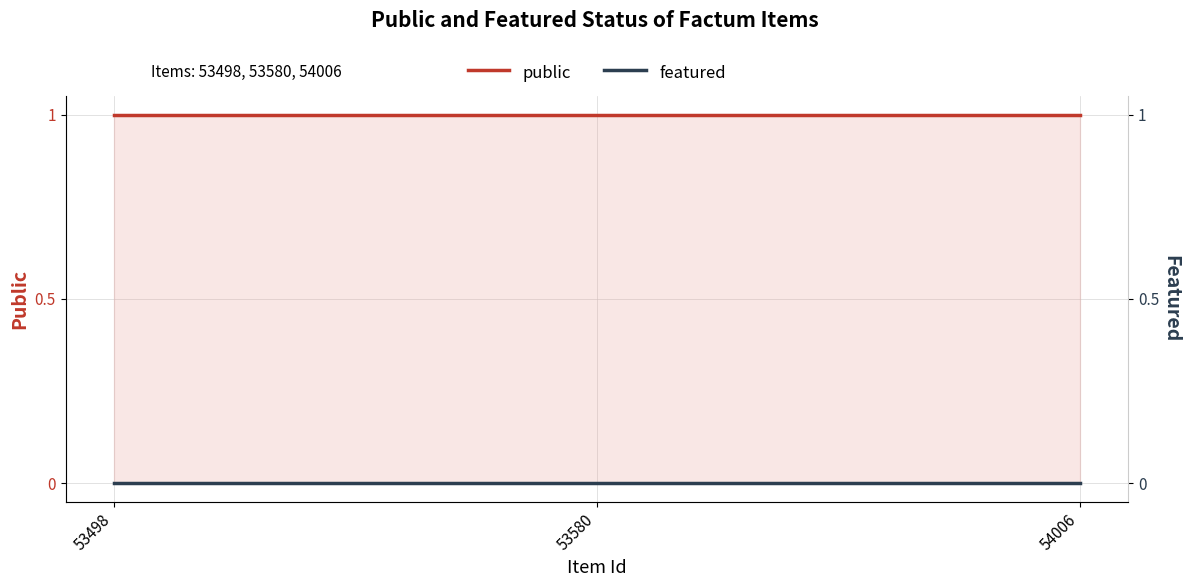

Is it true that featured equals 0 at 54006?

True